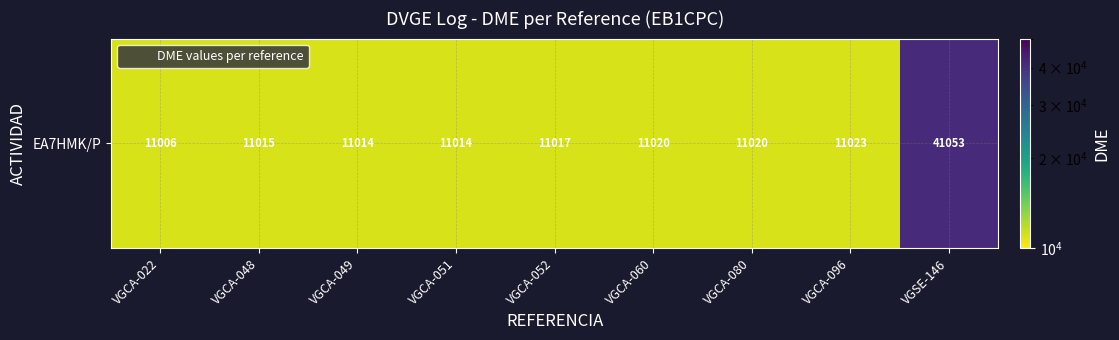

What is the minimum value shown in the chart?

11006